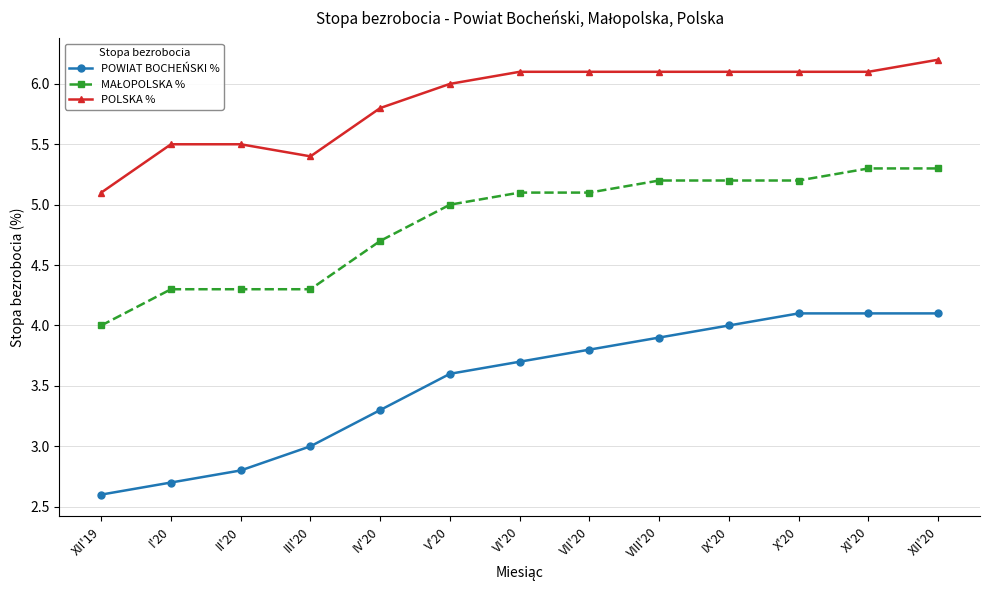

The POLSKA % series shows 5.8 at IV'20. True or false?

True